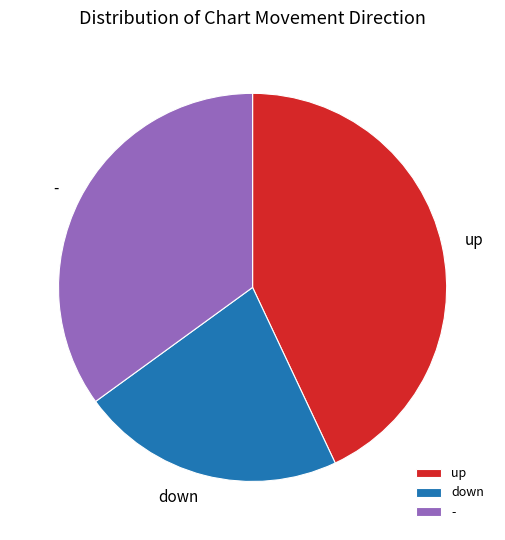

Is it true that up is 43% of the pie?

True